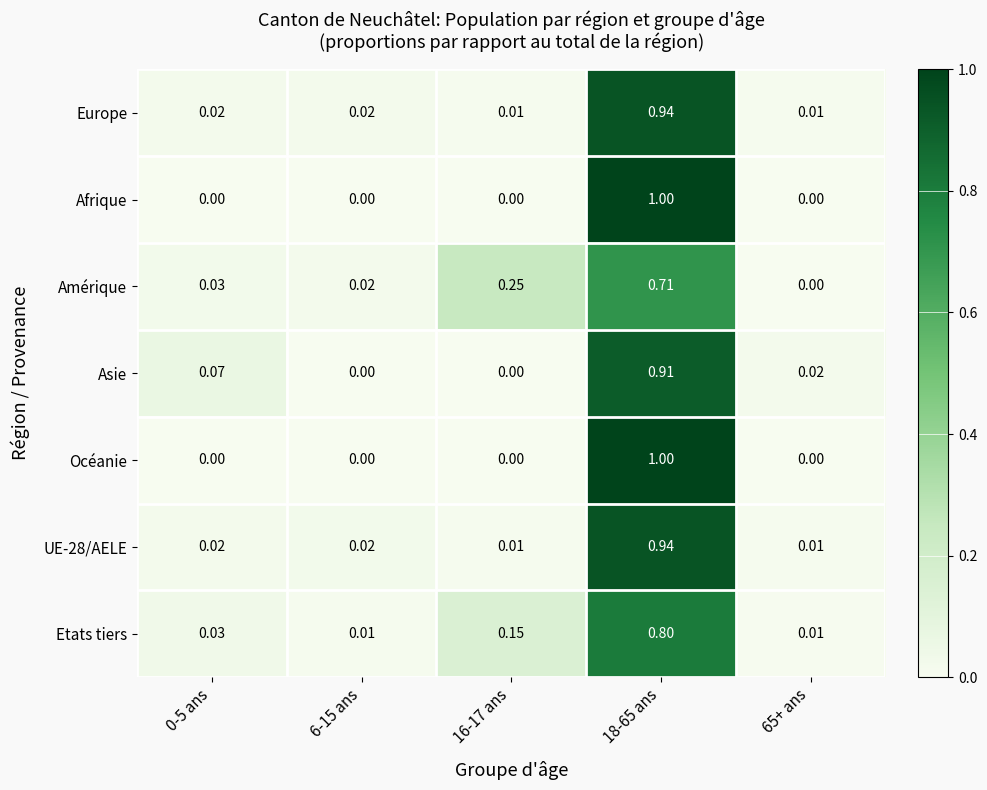

Which series has the largest total across all categories?

Amérique